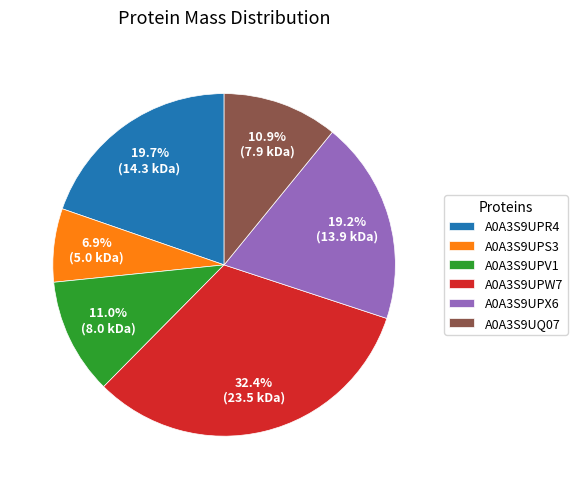

To the nearest percent, what is the combined percentage of A0A3S9UPR4 and A0A3S9UPX6?

39%